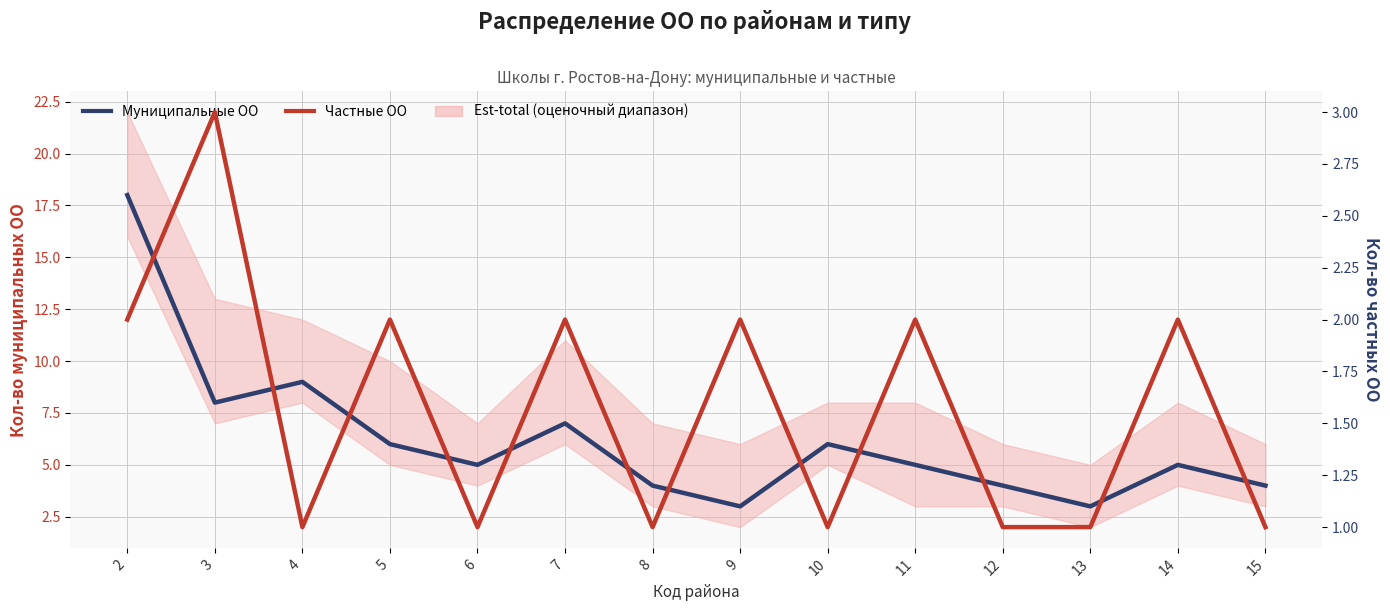

True or false: Муниципальные ОО and Частные ОО intersect in this chart.

False